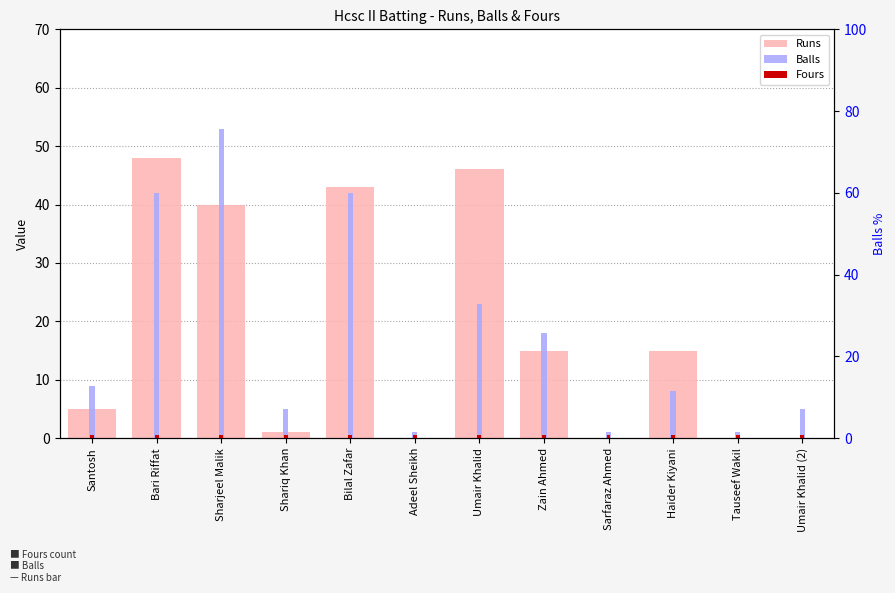

What is the label of the 12th bar from the left?

Umair Khalid (2)